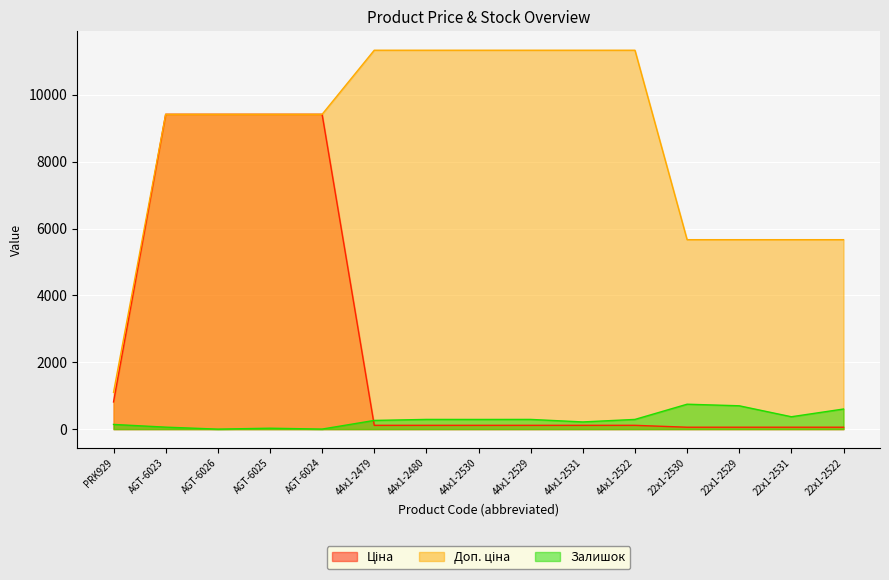

How many values in the Ціна series are below 113?

4